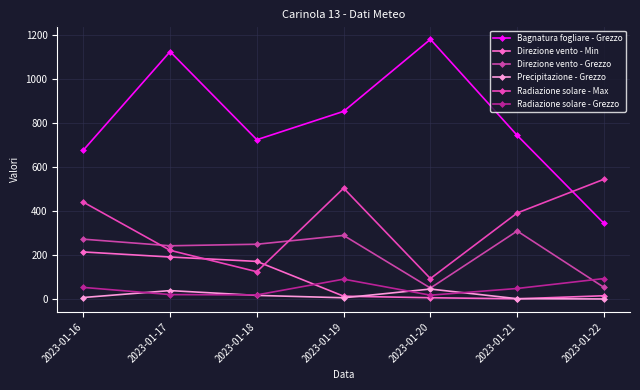

Where is Direzione vento - Min nearest to the value 107?

2023-01-18